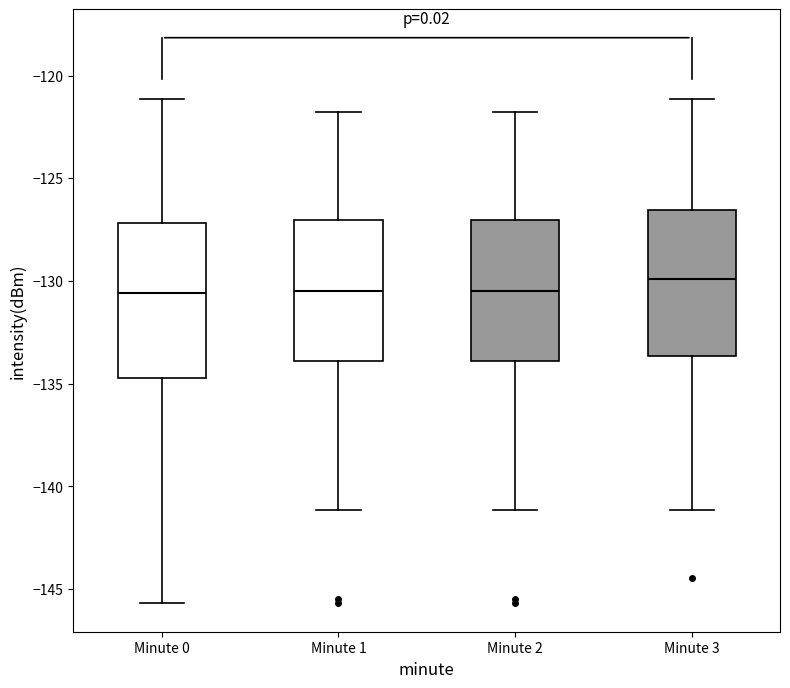

Reading left to right, read every box against the y-axis: the position of its median line, the range the box covers, and the ends of its whiskers. The values are not printed on the chart, so give them approximately, as read against the axis.

Minute 0: median -130.5, box -134.5 to -127.0, whiskers -145.5 to -121.0
Minute 1: median -130.5, box -134.0 to -127.0, whiskers -141.0 to -122.0
Minute 2: median -130.5, box -134.0 to -127.0, whiskers -141.0 to -122.0
Minute 3: median -130.0, box -133.5 to -126.5, whiskers -141.0 to -121.0